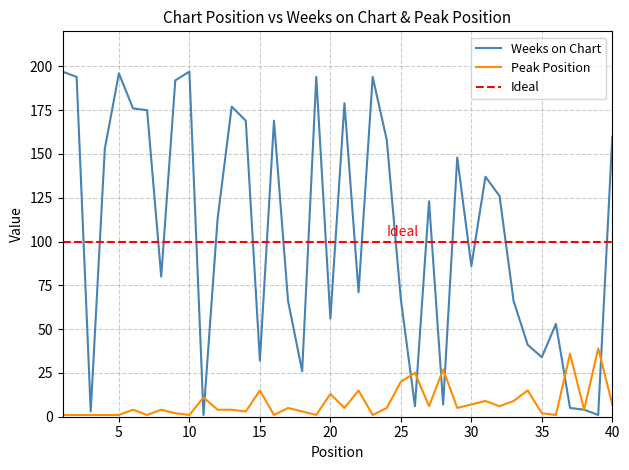

Rank the series by their maximum value, from lowest to highest.

Peak Position, Weeks on Chart